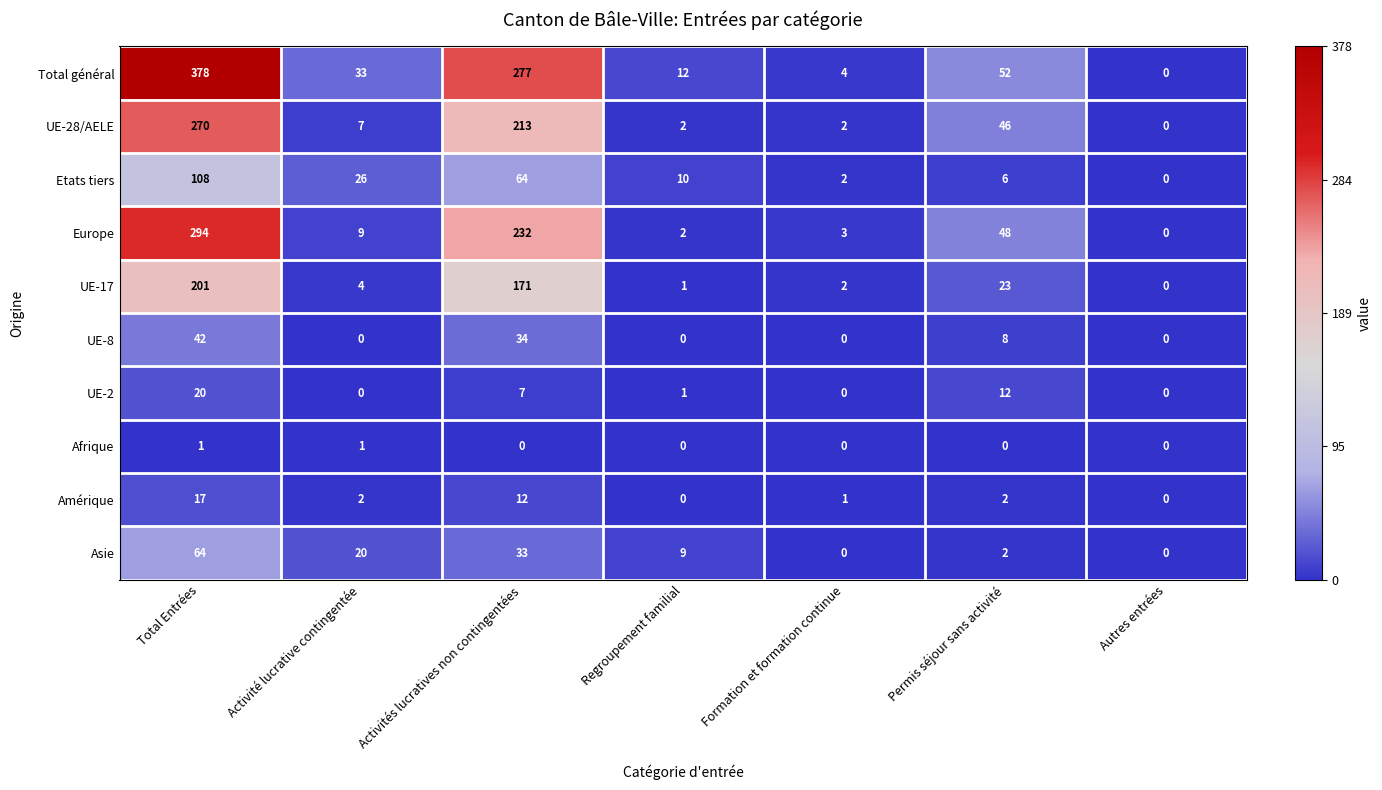

The UE-8 series shows 16 at Total Entrées. True or false?

False